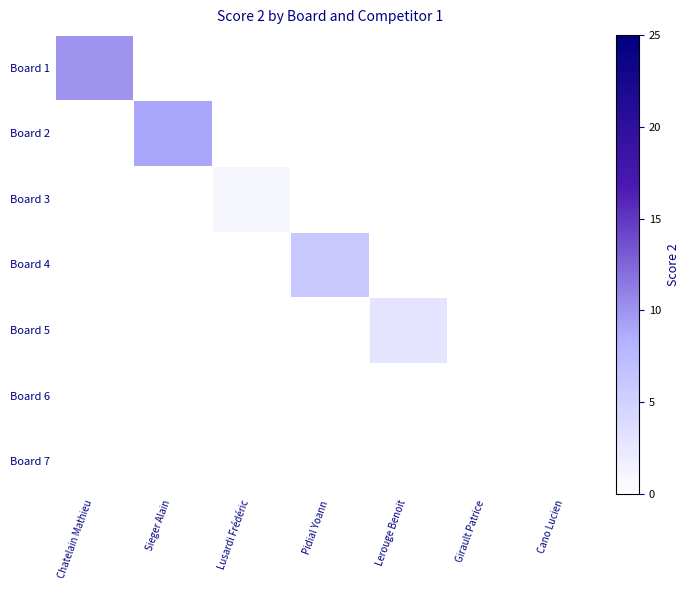

Is the value of Board 3 at Girault Patrice greater than the value of Board 7 at Cano Lucien?

No